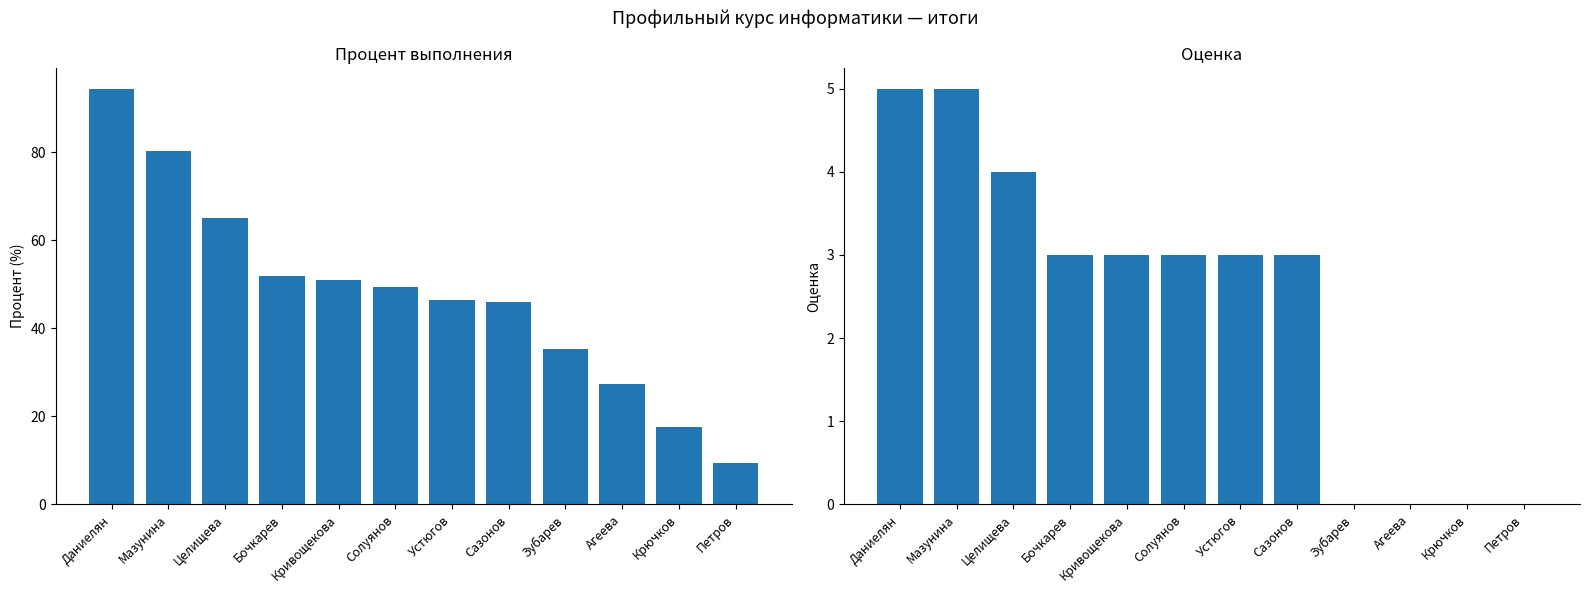

What is the difference between the maximum and minimum values in the оценка series?

5.0